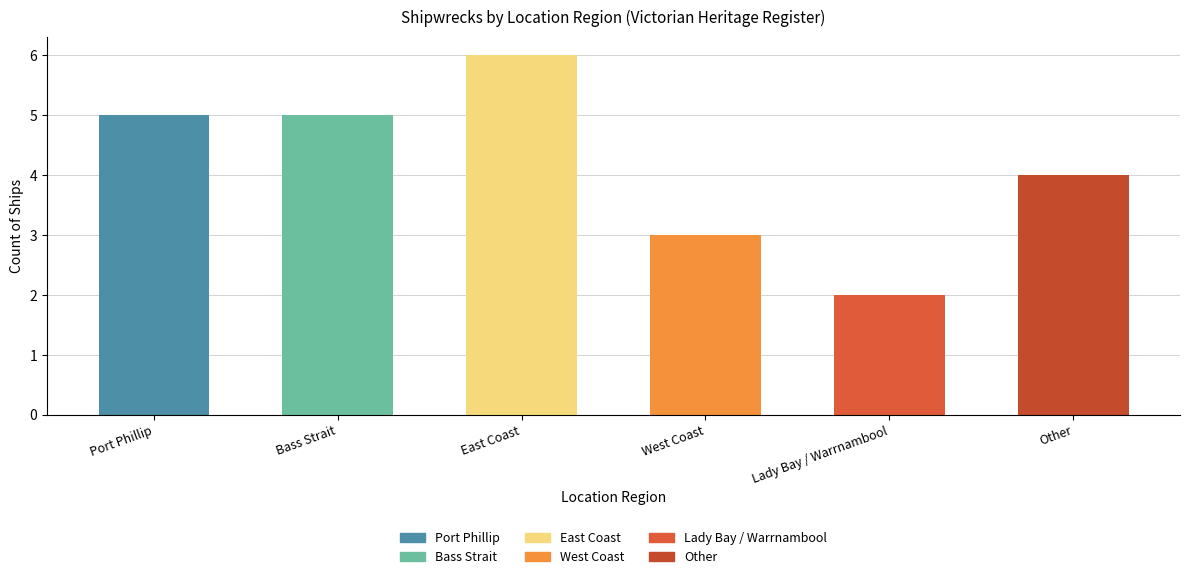

What is the ratio of the value at Bass Strait to the value at Lady Bay / Warrnambool?

2.5